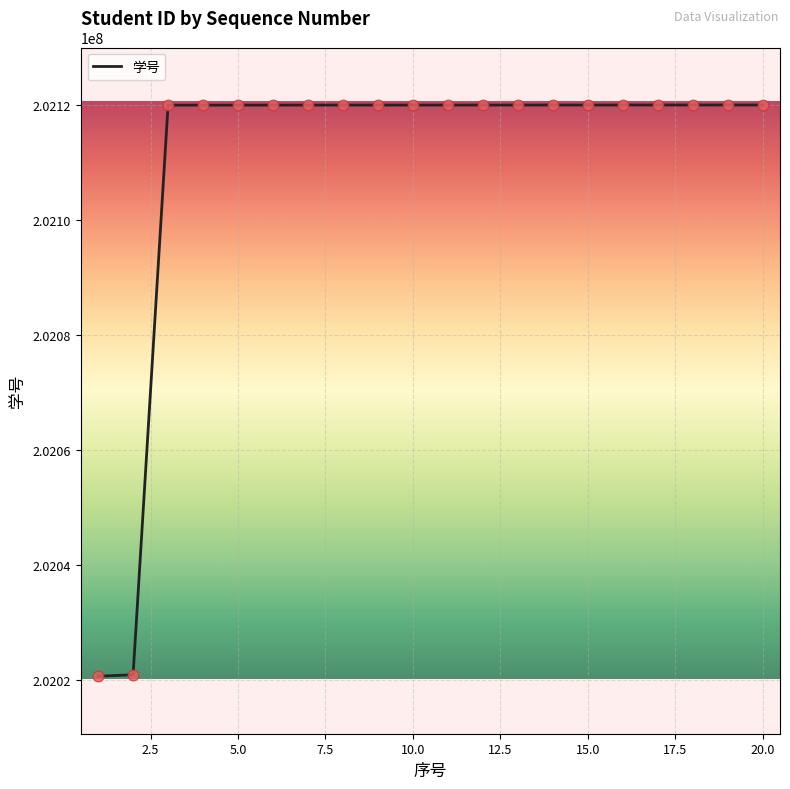

What is the difference between the maximum and minimum values?

99409